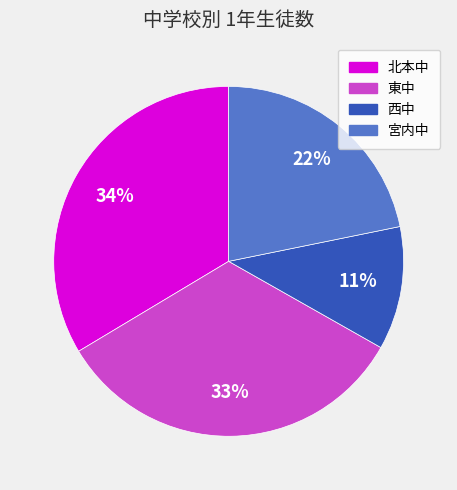

Does 北本中 account for over 50% of the chart?

No